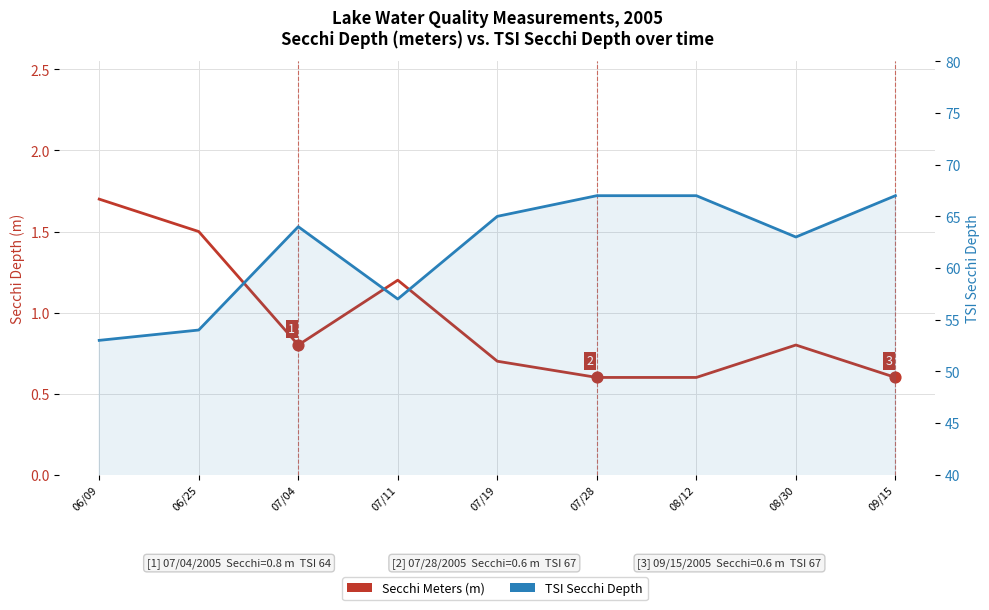

Which series has the largest Y range (max minus min)?

Tsi Sd